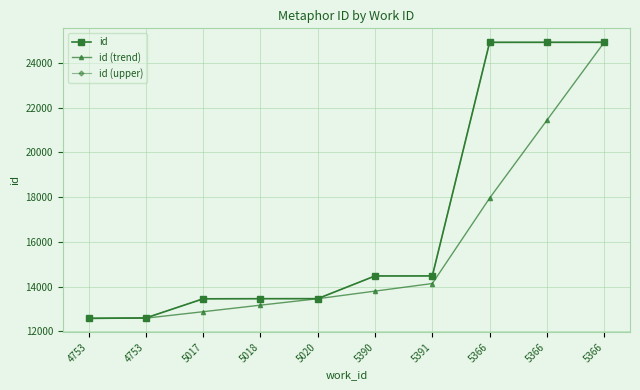

What is the label of the 6th point from the right?

5020